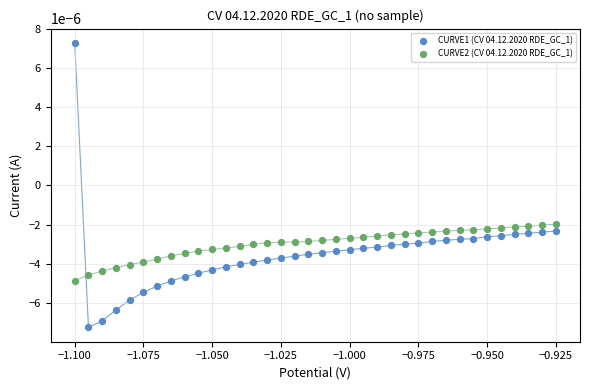

What are all the series names shown in the legend?

CURVE1 (CV 04.12.2020 RDE_GC_1), CURVE2 (CV 04.12.2020 RDE_GC_1)